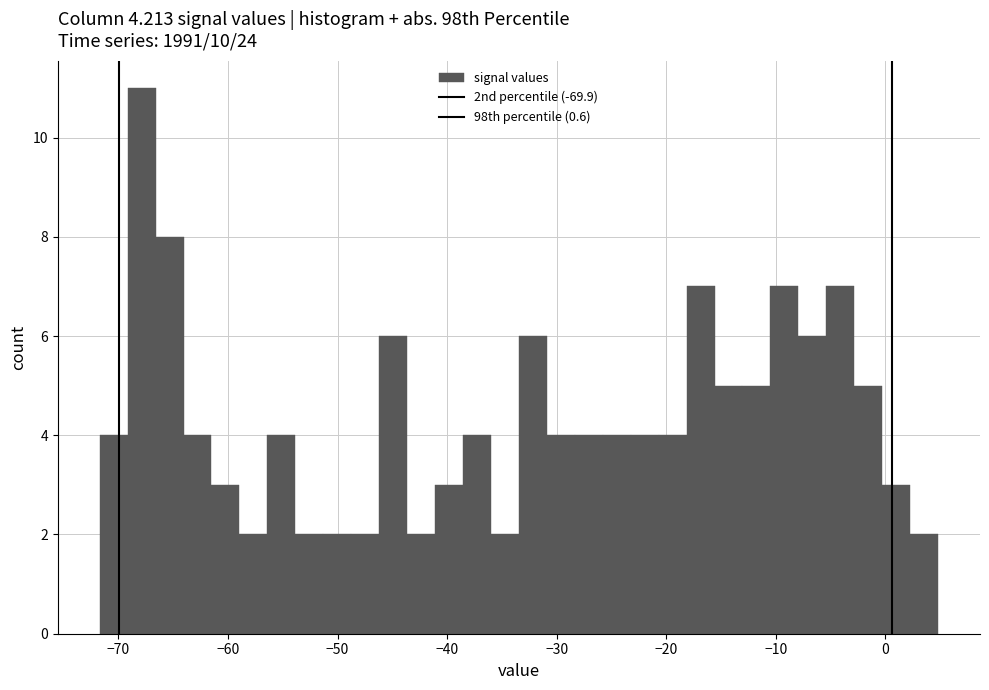

Read against the x-axis, roughly where is the centre of the tallest bar?

-68